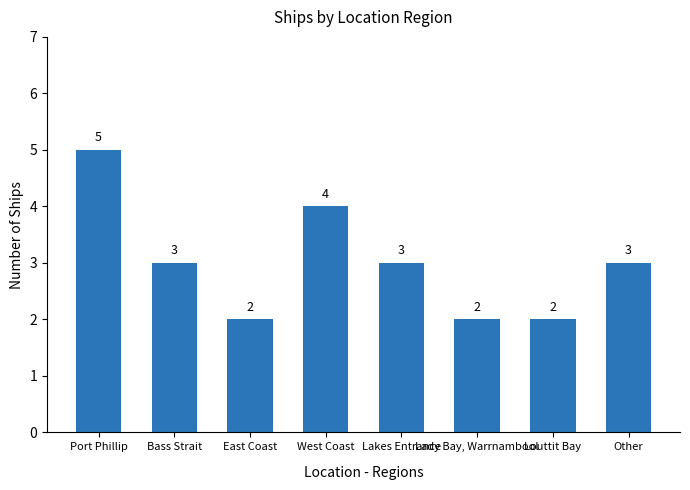

At which label does the data first exceed 3?

Port Phillip